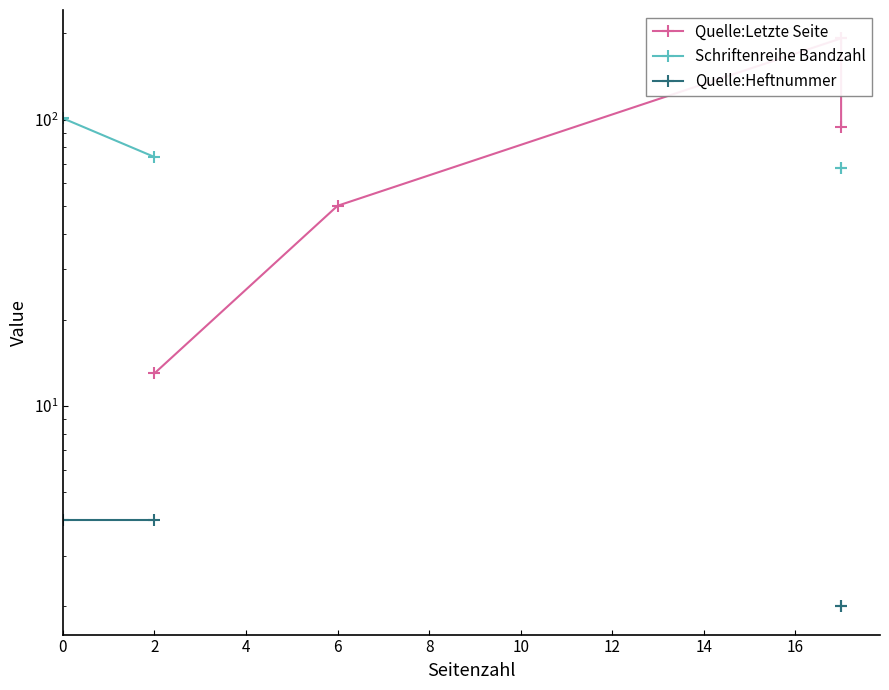

Between 4 and 10, which series saw the biggest shift?

Quelle:Letzte Seite